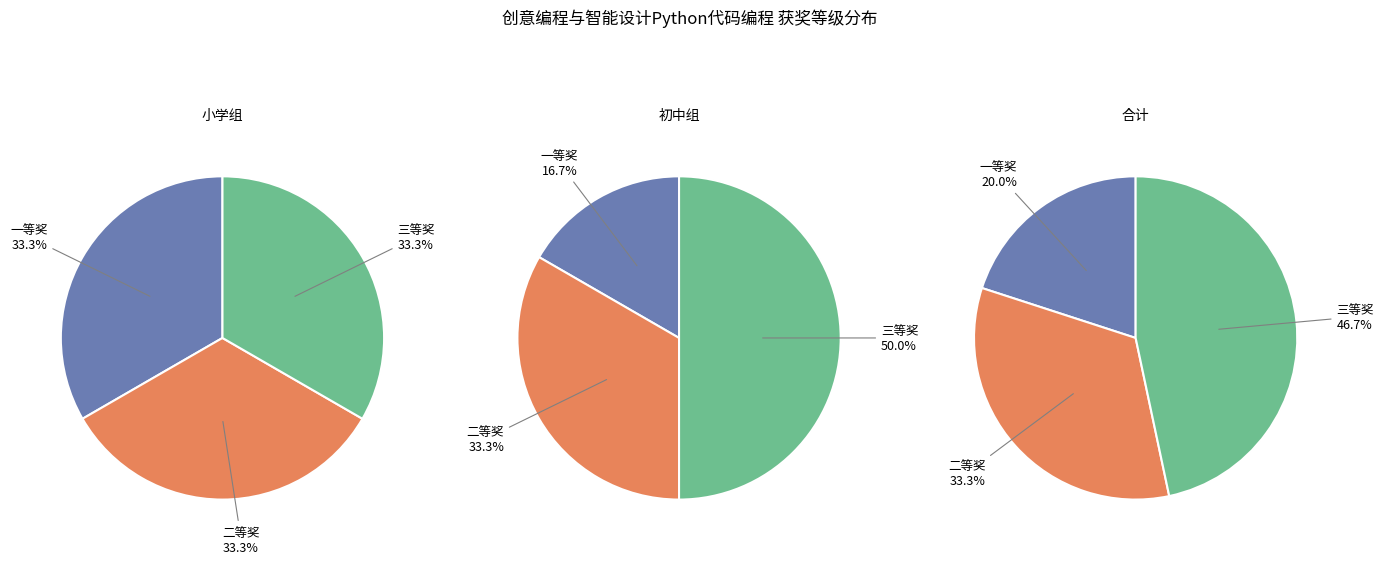

To the nearest percent, what is the average slice percentage?

33%